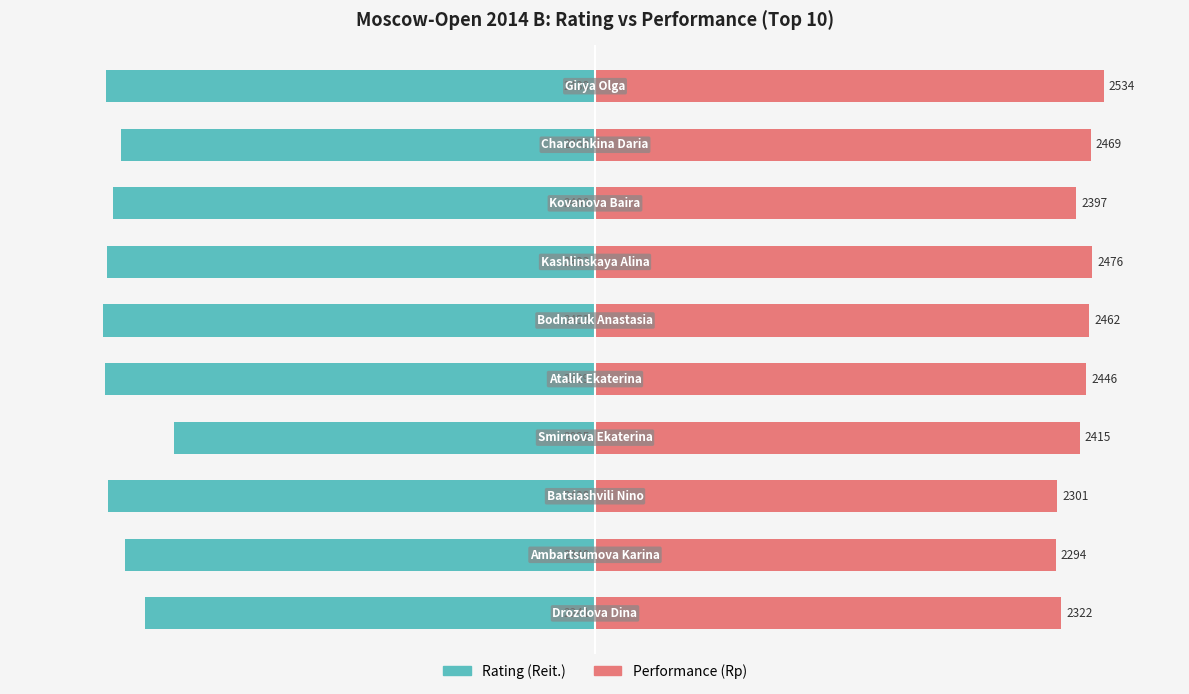

Which series has the largest total across all categories?

Performance (Rp)